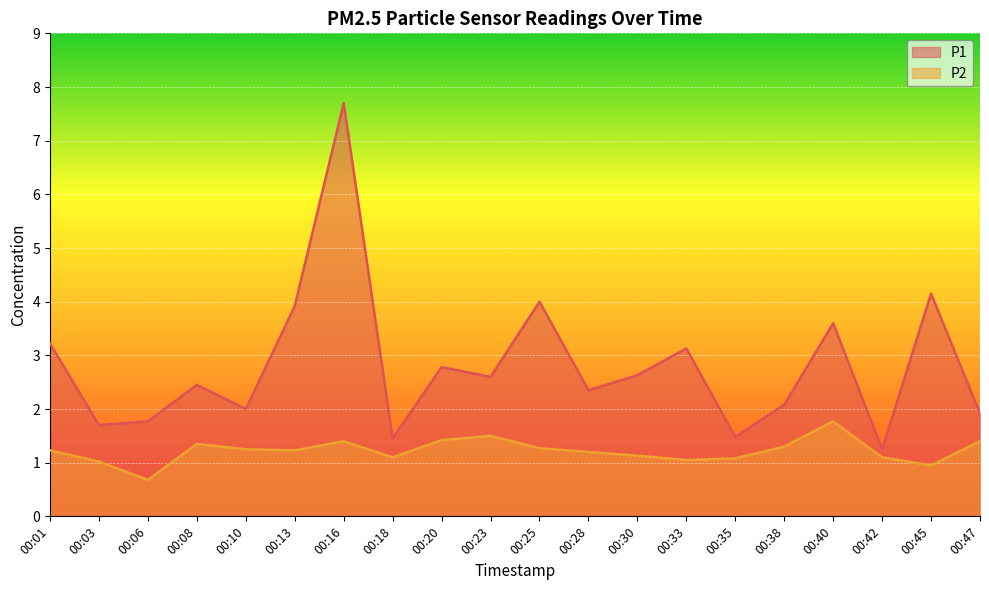

What is the sum of all P1 values?

56.2